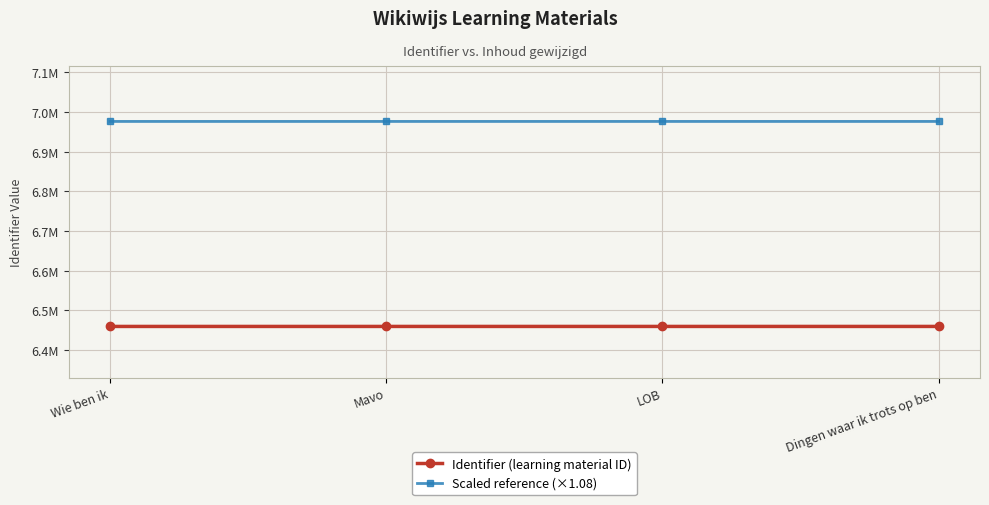

The value of Scaled reference (×1.08) at Wie ben ik is 6976105.6. True or false?

True